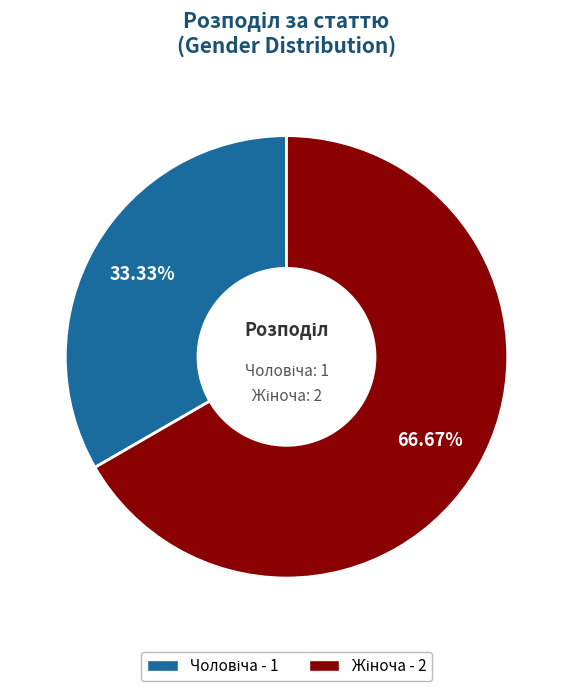

Does any single category account for the majority?

Yes